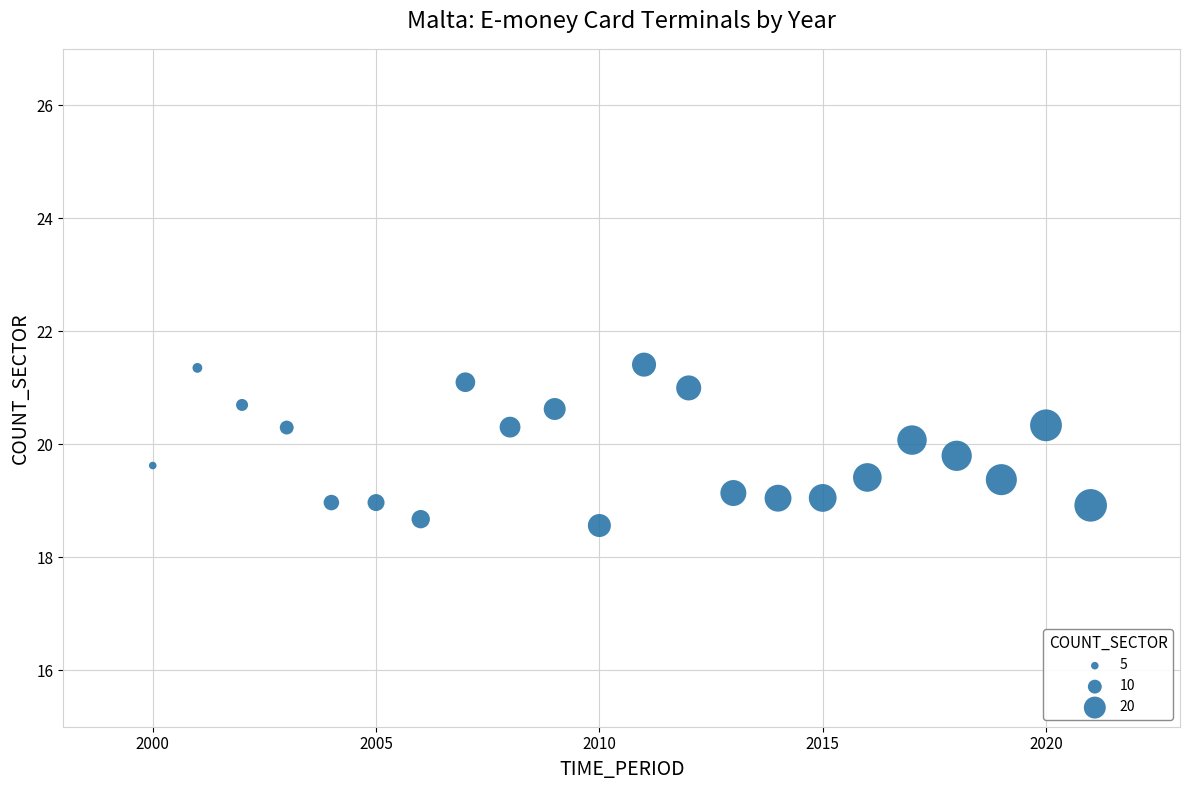

What is the range of X values (max minus min)?

21.0